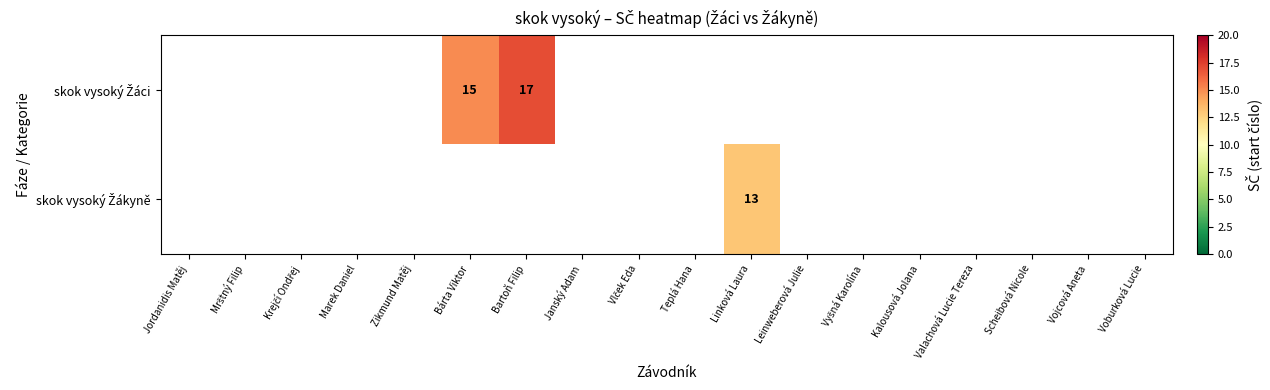

Rank the categories by skok vysoký Žákyně value from highest to lowest.

Linková Laura, Jordanidis Matěj, Mrštný Filip, Krejčí Ondřej, Marek Daniel, Zikmund Matěj, Bárta Viktor, Bartoň Filip, Janský Adam, Vlček Eda, Teplá Hana, Leinweberová Julie, Vyšná Karolína, Kalousová Jolana, Valachová Lucie Tereza, Scheibová Nicole, Vojcová Aneta, Voburková Lucie